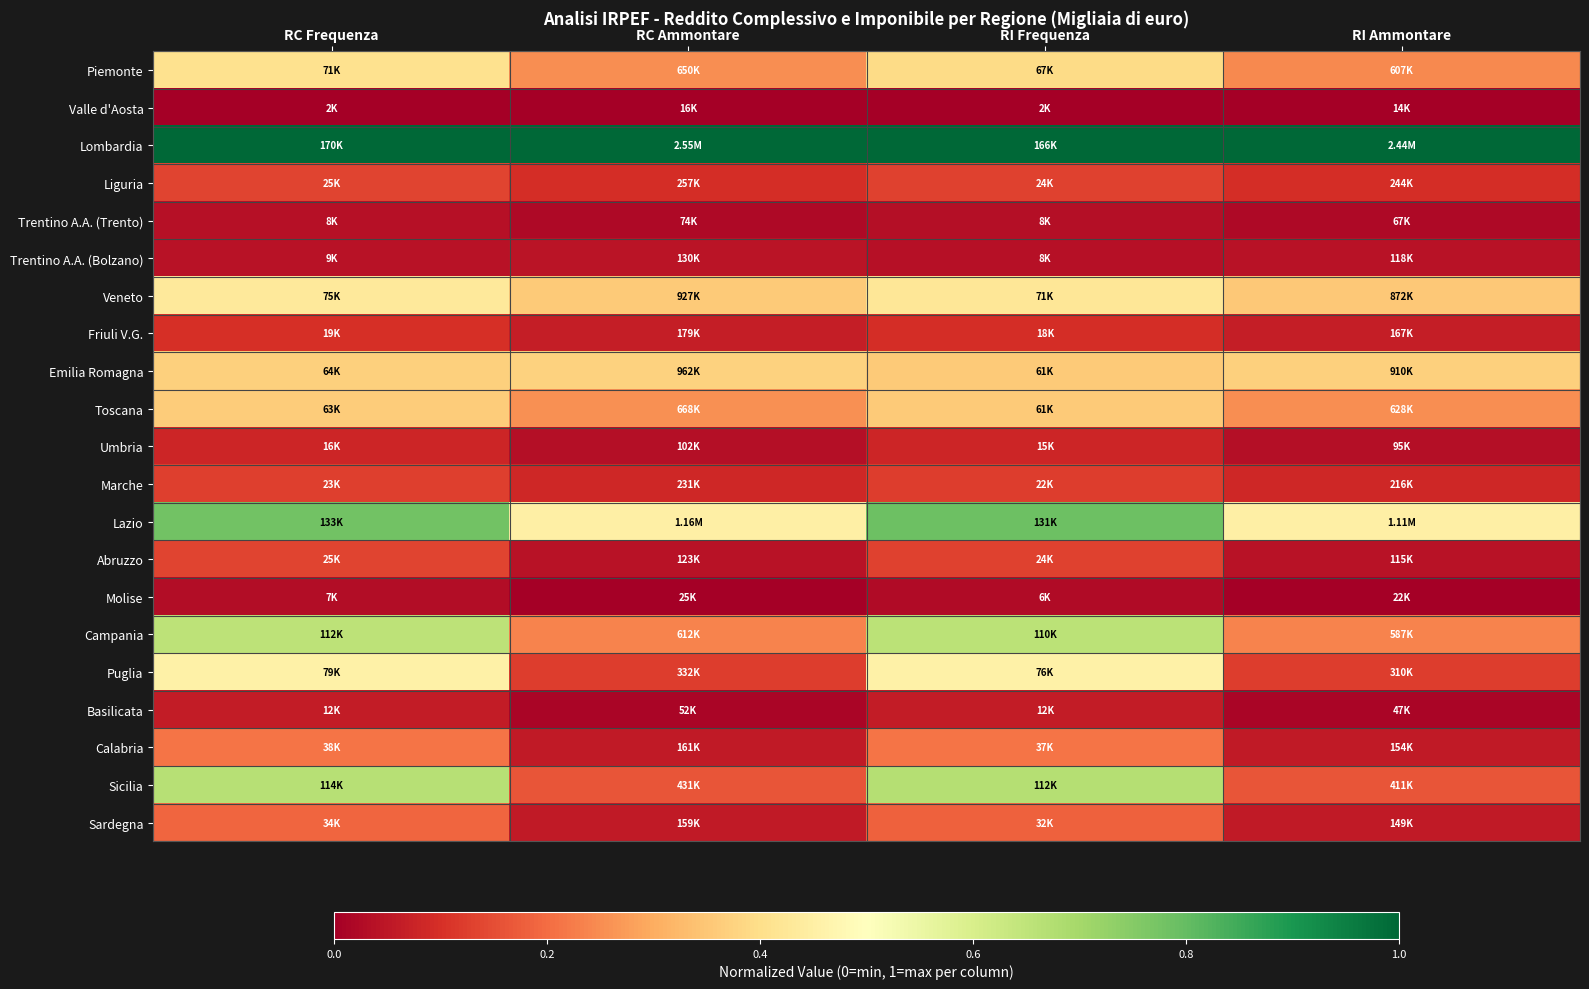

List the series in order of their peak value, highest first.

Lombardia, Lazio, Sicilia, Campania, Puglia, Veneto, Piemonte, Emilia Romagna, Toscana, Calabria, Sardegna, Liguria, Abruzzo, Marche, Friuli V.G., Umbria, Basilicata, Trentino A.A. (Bolzano), Trentino A.A. (Trento), Molise, Valle d'Aosta